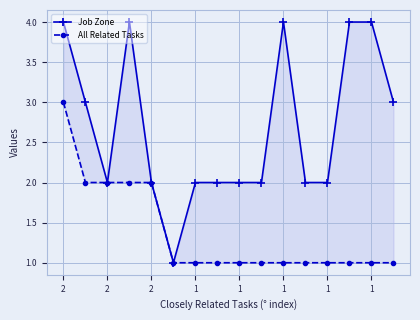

At how many categories does at least one series exceed 3?

5